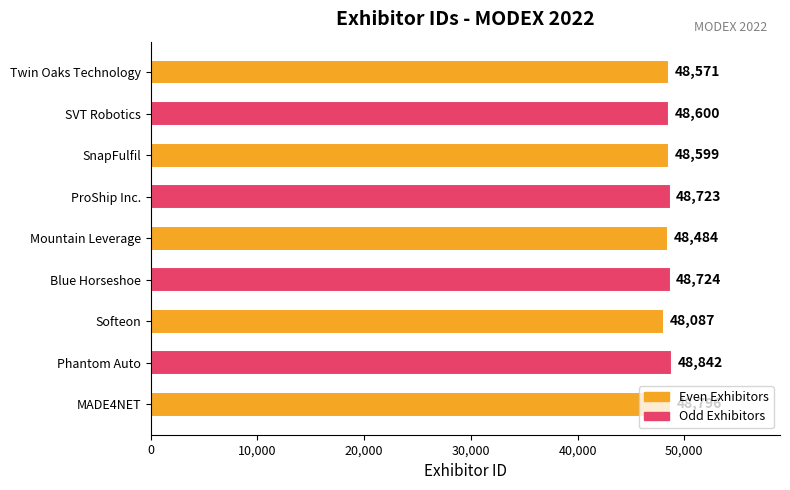

What is the maximum value shown in the chart?

48842